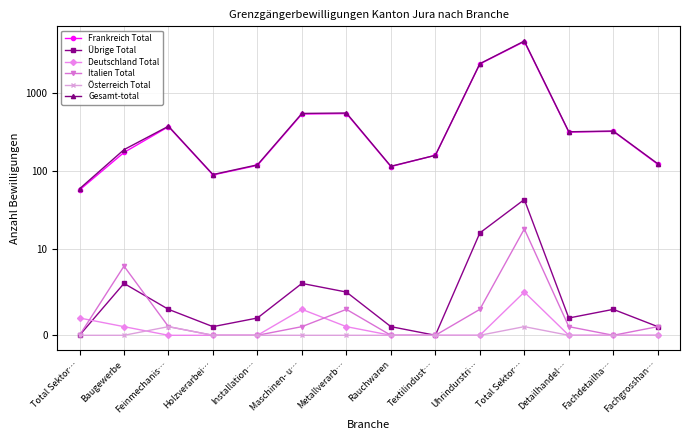

At Fachgrosshan…, list the series in order from smallest to largest.

Deutschland Total, Österreich Total, Übrige Total, Italien Total, Frankreich Total, Gesamt-total